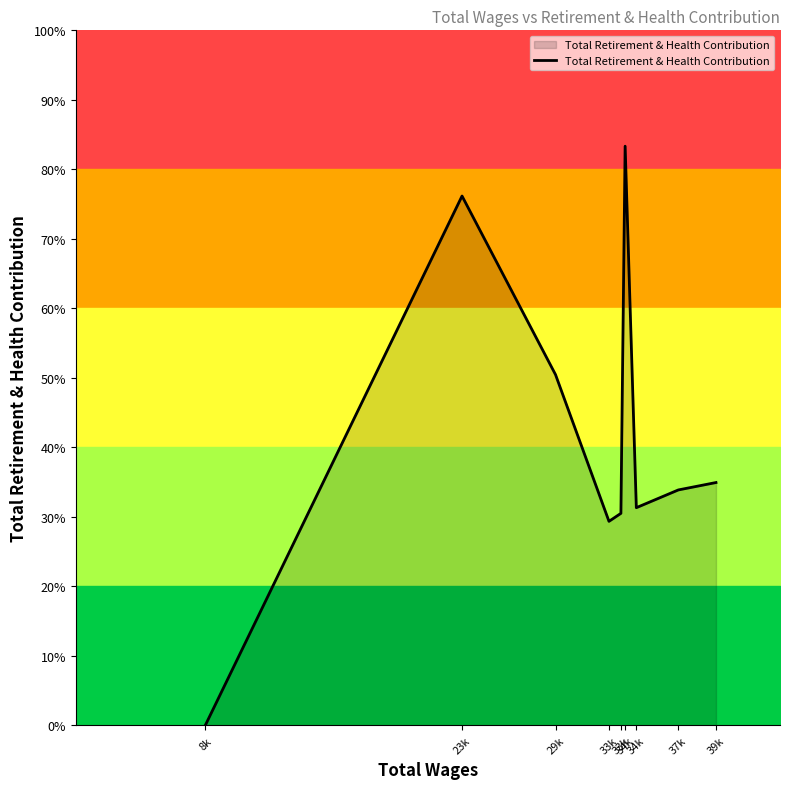

What is the value of the 8th point from the left?

6660